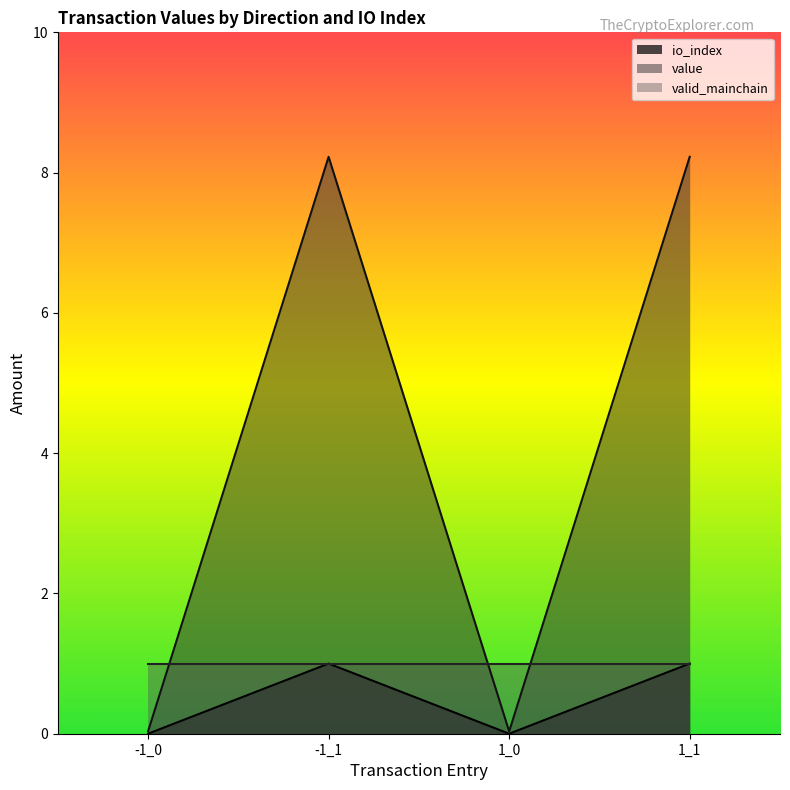

Which series changed the most between -1_1 and 1_1?

io_index